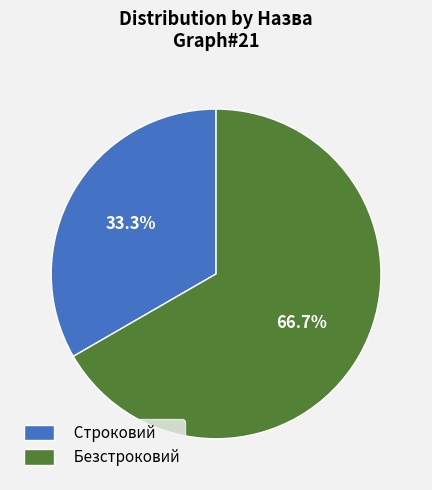

To the nearest percent, what portion does Строковий represent?

33%